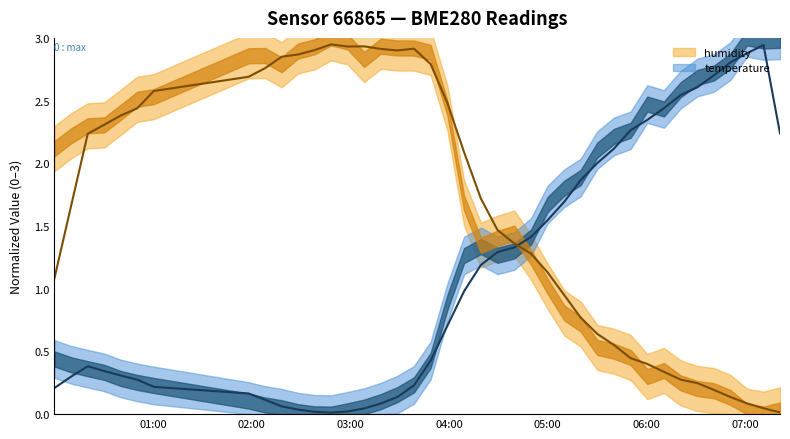

At which category does the chart reach its peak across all series?

2023-06-14T02:48:15